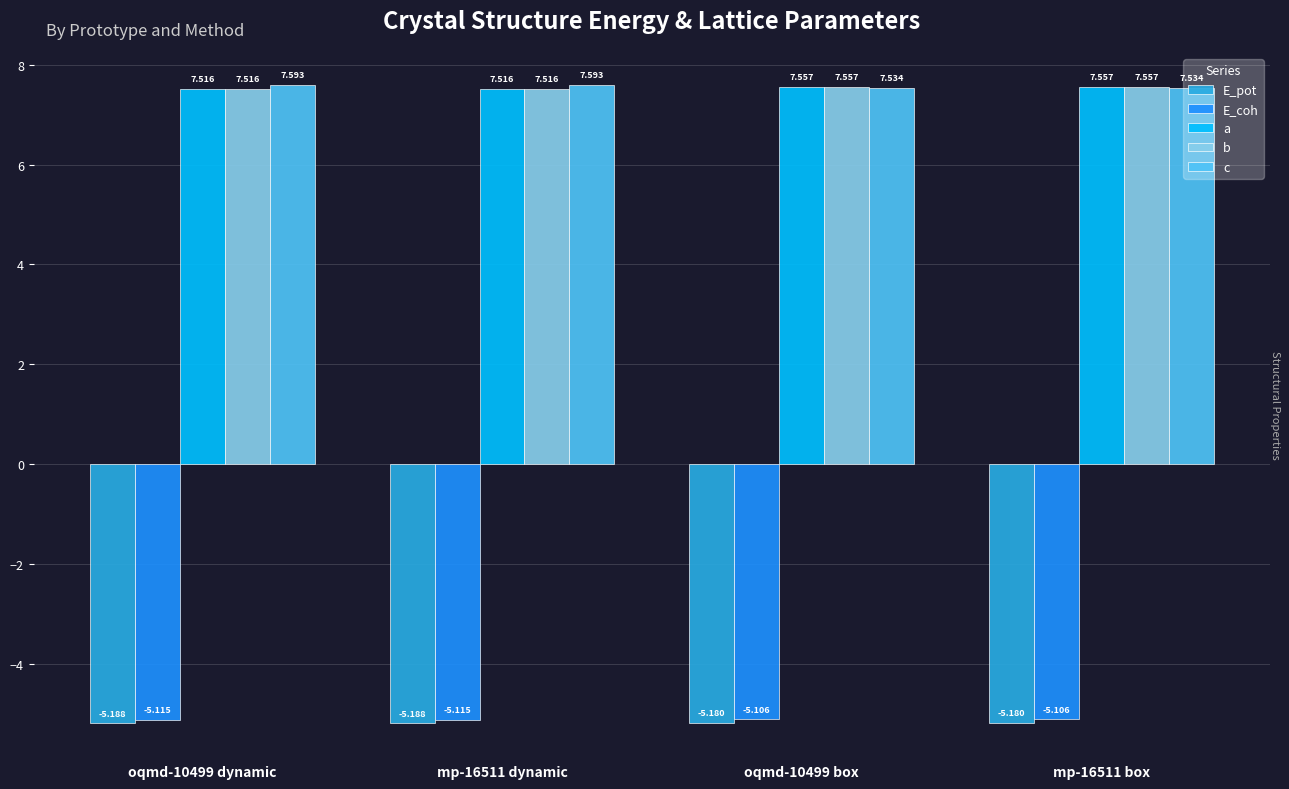

Which series has the largest range (max minus min)?

c